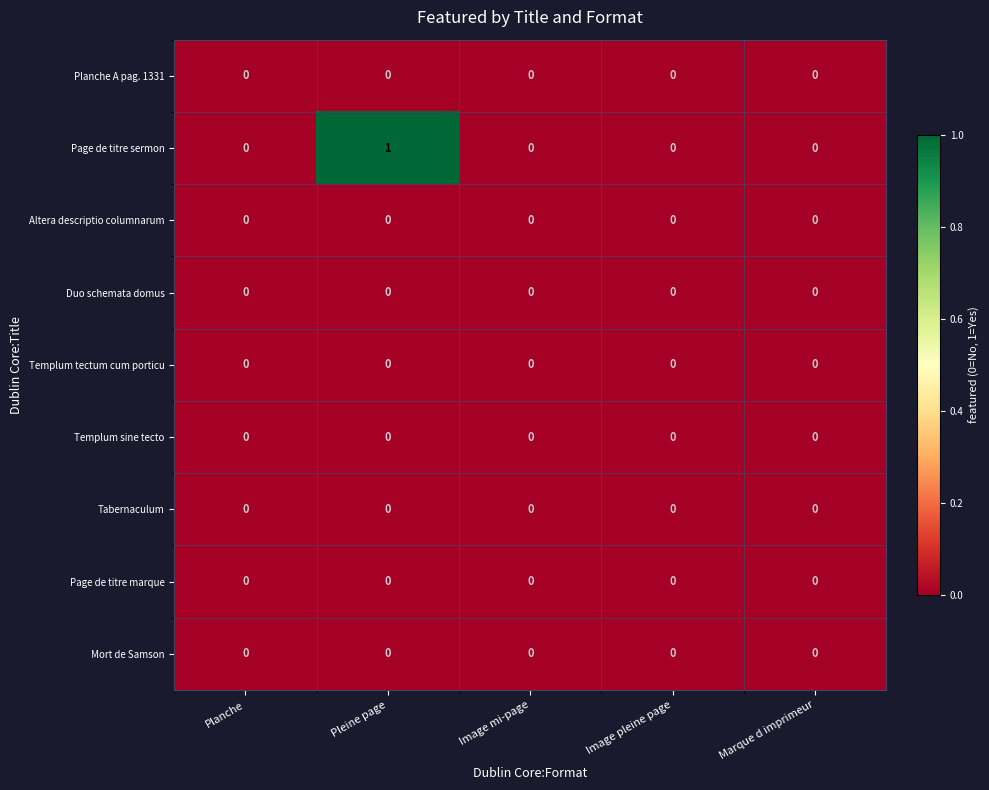

Which series has the largest range (max minus min)?

Page de titre sermon